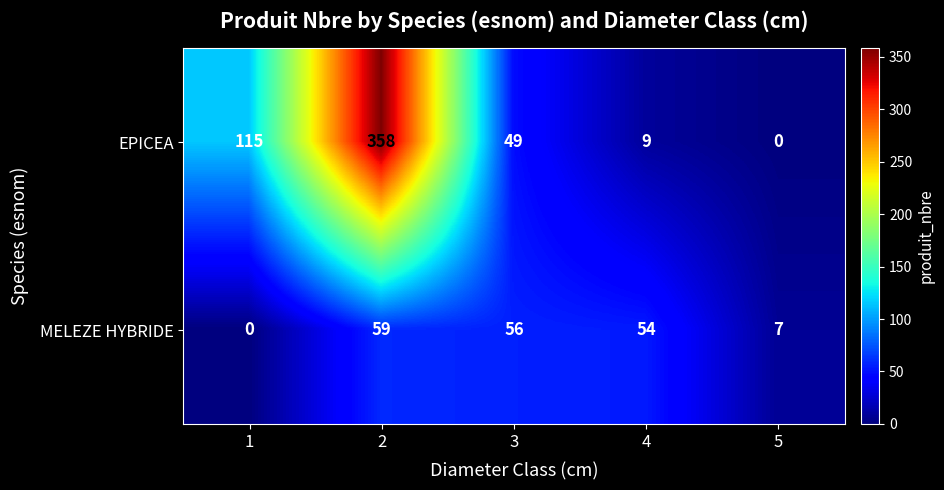

At 4, list the series in order from smallest to largest.

EPICEA, MELEZE HYBRIDE